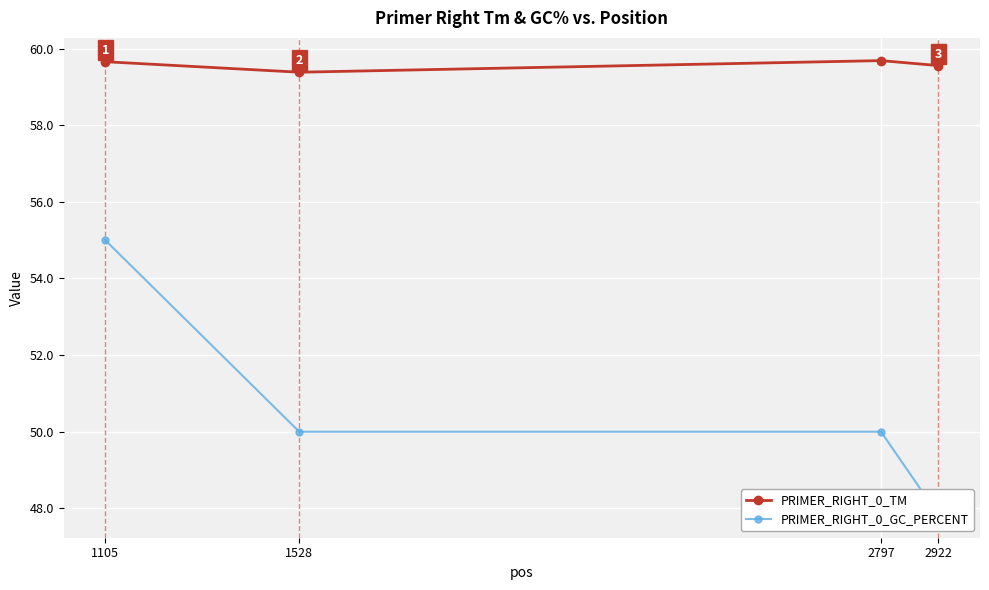

Which series has the largest total across all categories?

PRIMER_RIGHT_0_TM